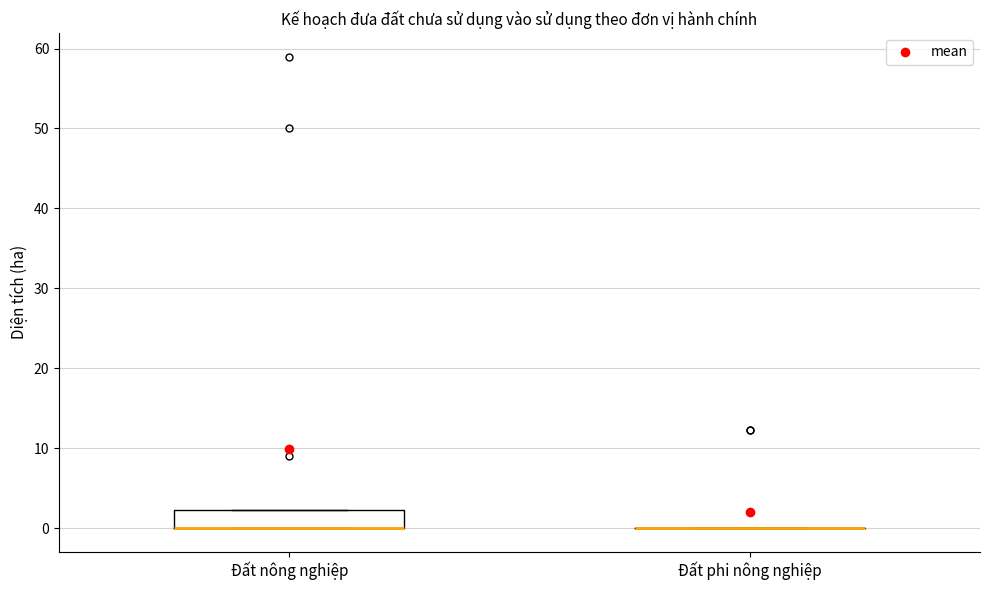

Reading left to right, transcribe this box plot: for each box, give where its median line is, the range the box spans, and where its two whiskers end, as read against the y-axis. The values are not printed on the chart, so give them approximately, as read against the axis.

Đất nông nghiệp: median 0 (drawn on the box's lower edge), box 0 to 2, whiskers 0 to 2
Đất phi nông nghiệp: box collapsed to a line at 0, whiskers 0 to 0